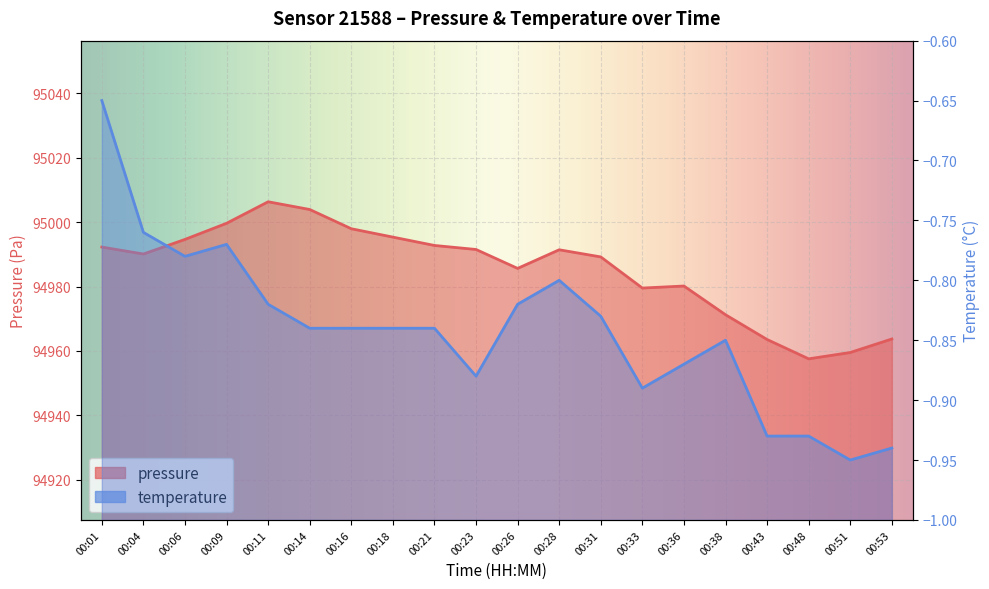

Which series changed the most between 00:09 and 00:23?

pressure